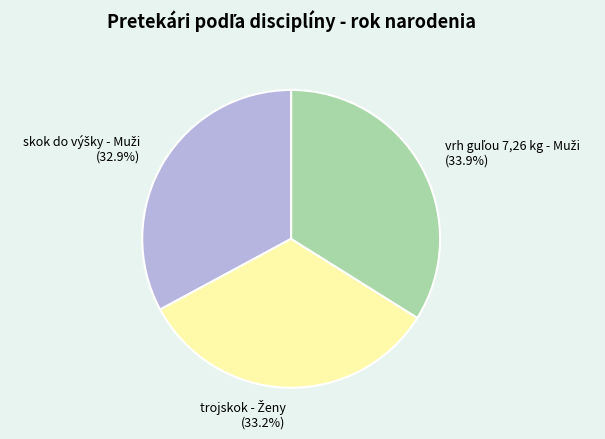

Is there a majority slice in this chart?

No